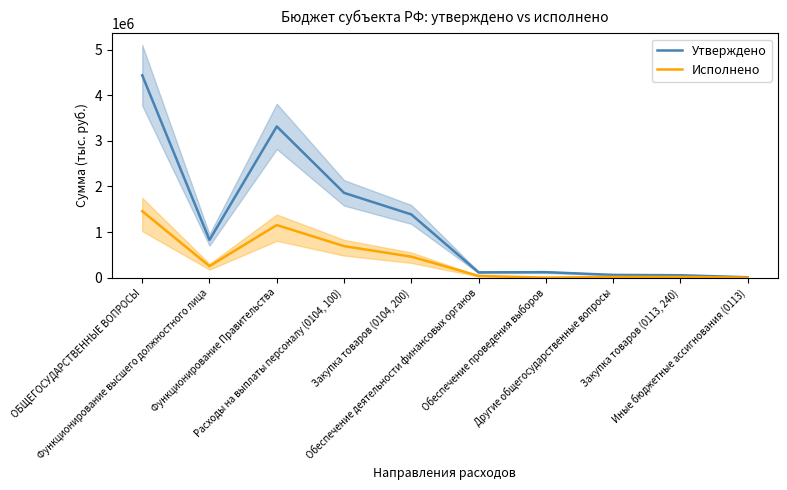

Reading left to right, extract all data points from this chart.

Утверждено: 4437470.1	825953.0	3315947.1	1859041.0	1385966.1	115470.0	120000.0	60100.0	52171.0	7929.0
Исполнено: 1457203.0	252094.2	1153058.7	690812.2	459692.5	37050.0	0.0	15000.0	15000.0	0.0